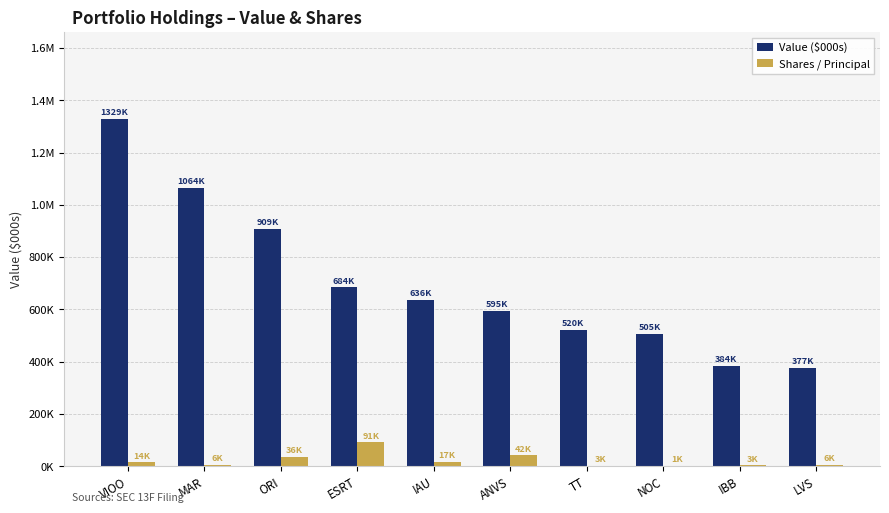

What is the difference between the maximum and minimum values in the Shares / Principal series?

90257